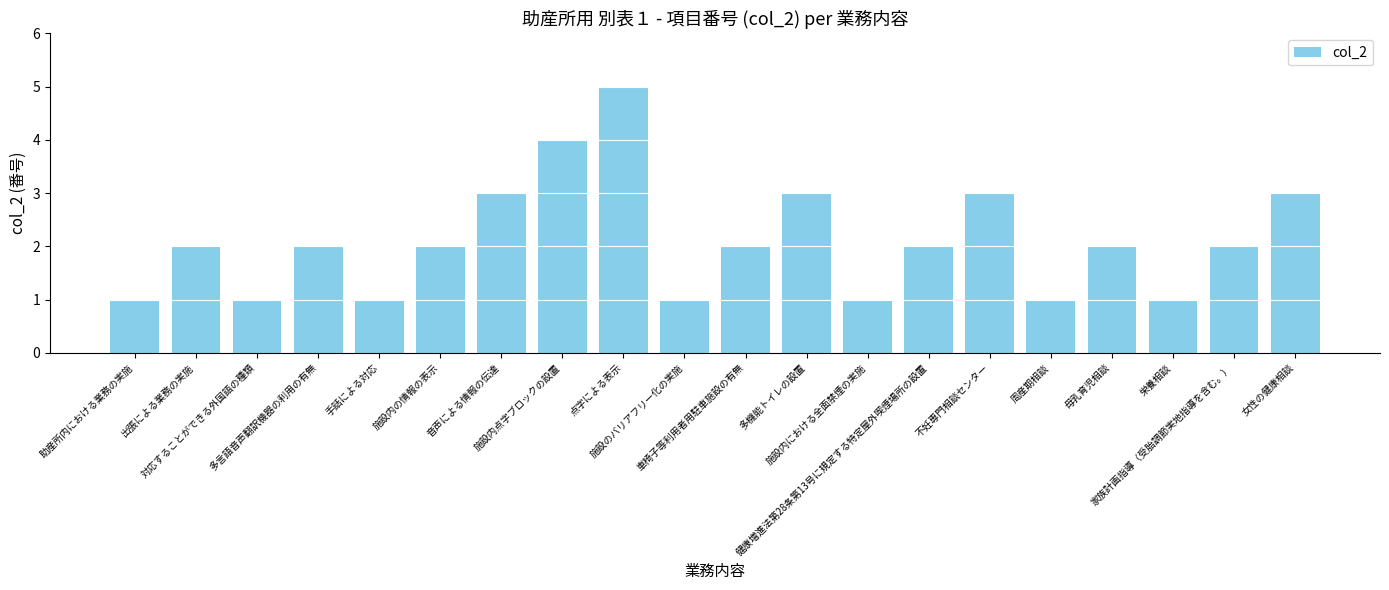

What is the difference between the maximum and minimum values?

4